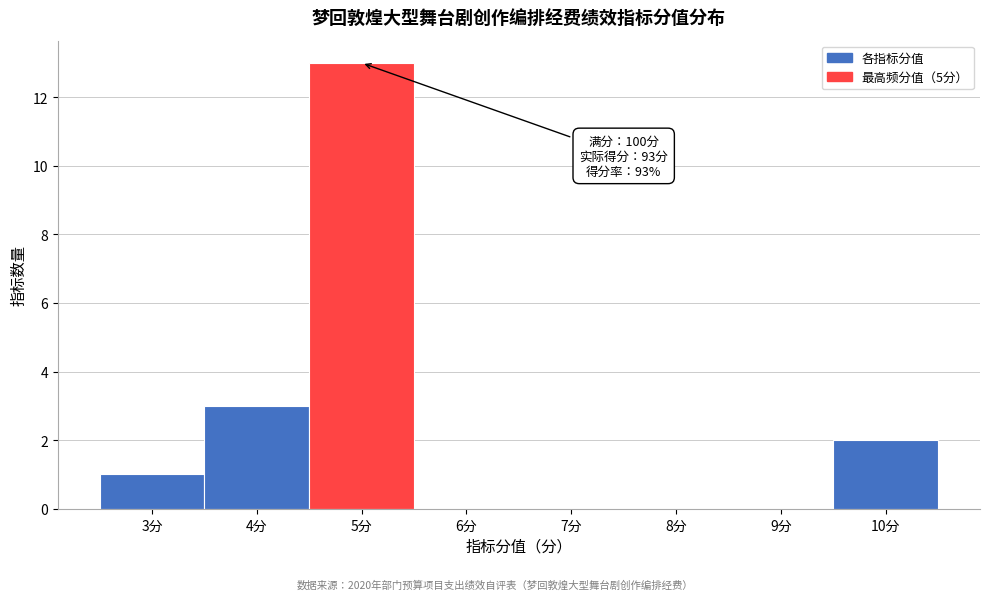

Which range on the x-axis has the tallest bar?

4.5 to 5.5